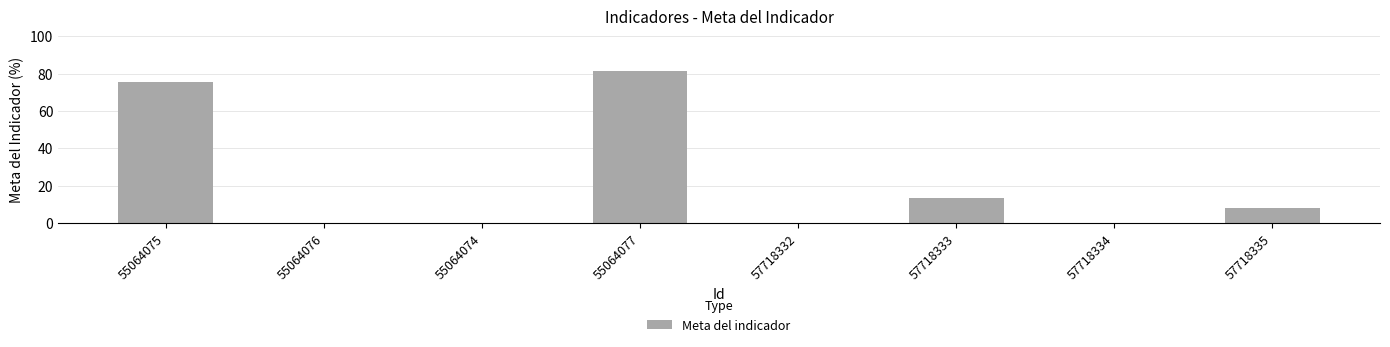

Reading left to right, what are all the values shown in this chart?

55064075=75.8	55064076=0.0	55064074=0.0	55064077=81.5	57718332=0.0	57718333=13.4	57718334=0.0	57718335=8.1